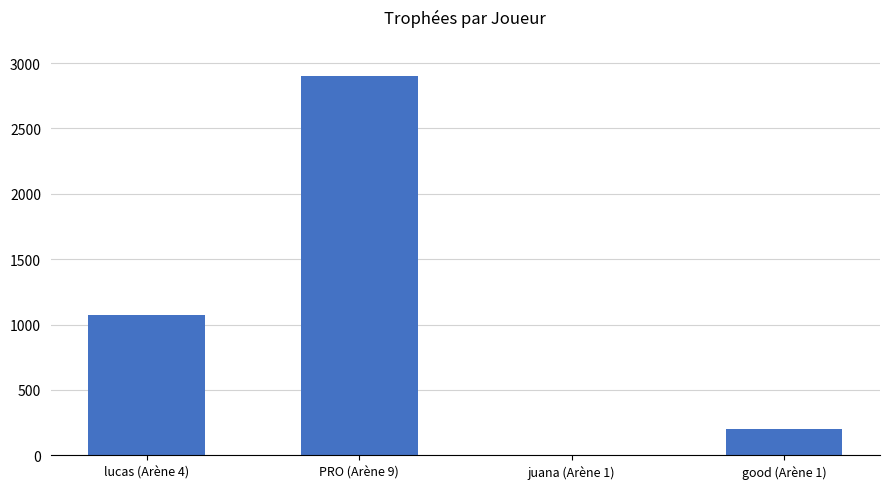

What is the change in value from PRO (Arène 9) to juana (Arène 1)?

-2901